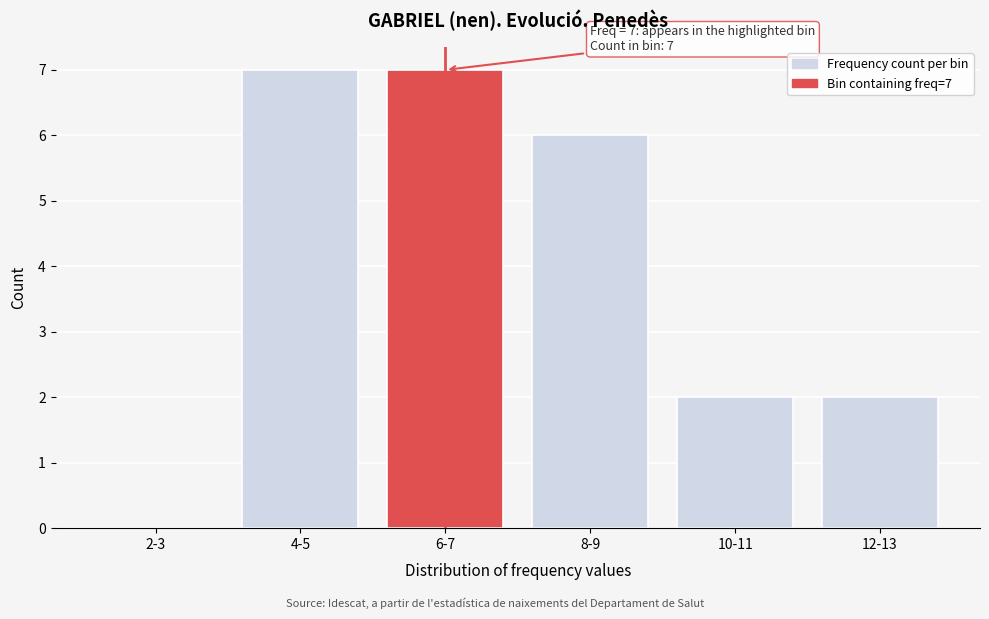

Reading right to left, extract all data points from this chart.

12-13=2	10-11=2	8-9=6	6-7=7	4-5=7	2-3=0